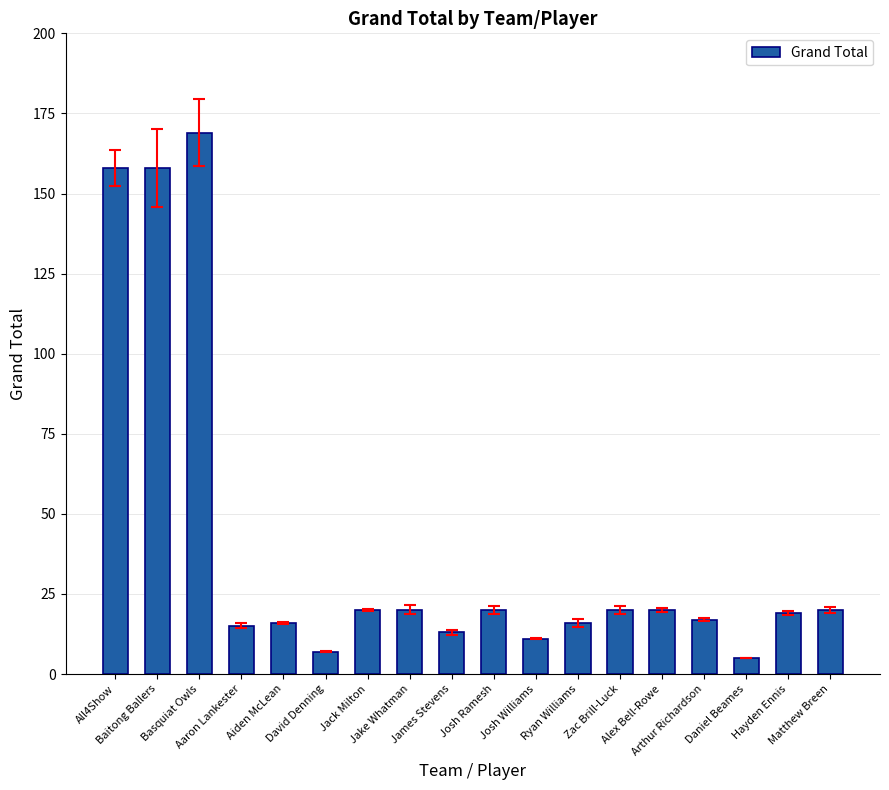

What is the difference between the maximum and second lowest values?

162